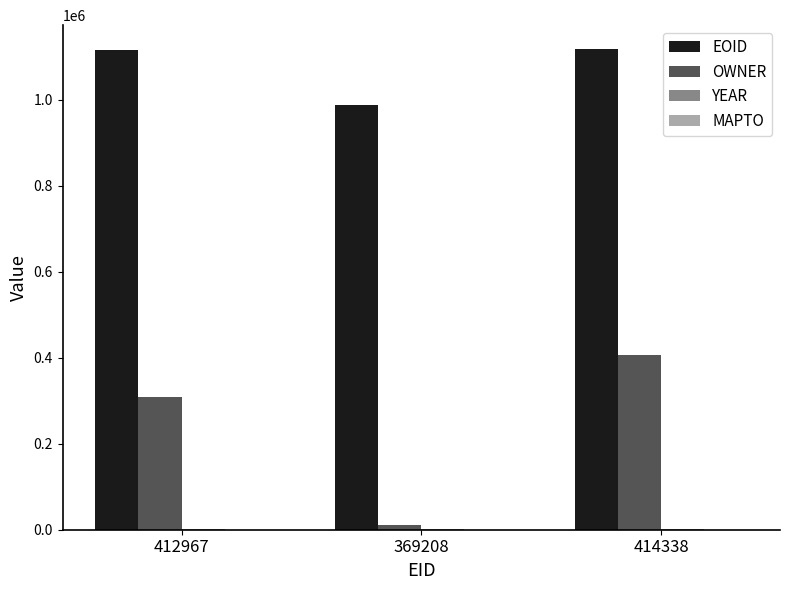

Is it true that OWNER equals 498756 at 412967?

False